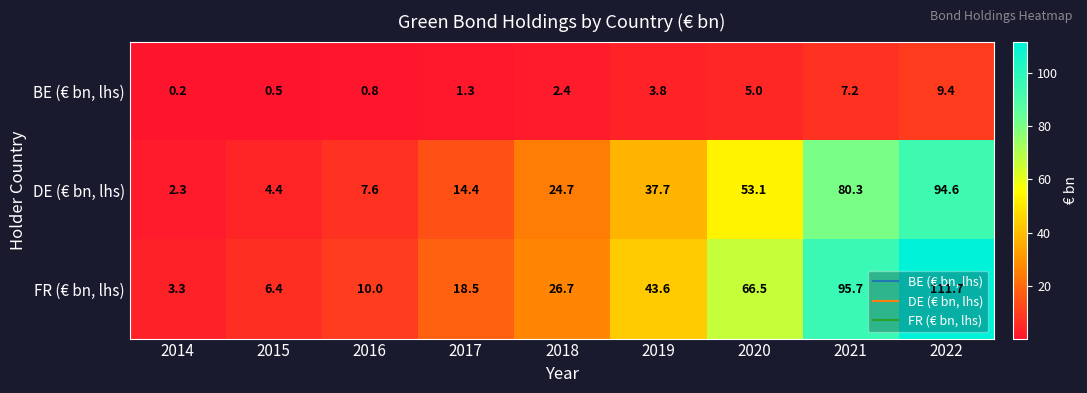

Where is BE (€ bn, lhs) nearest to the value 4?

2019